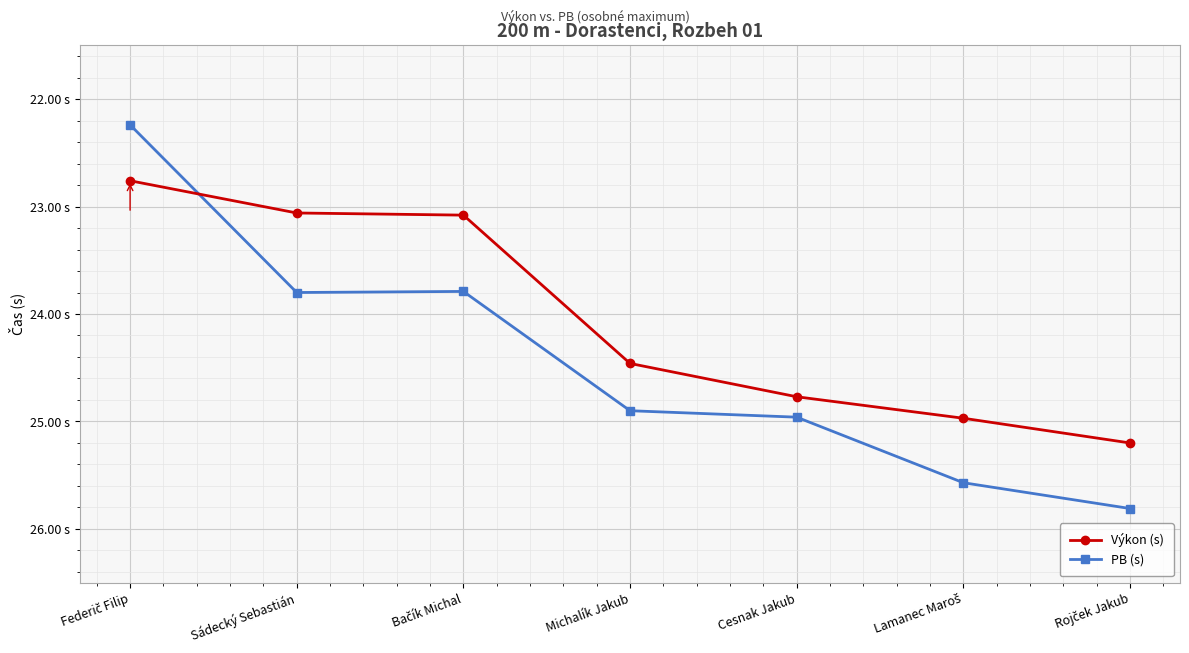

What are all the series names shown in the legend?

Výkon (s), PB (s)